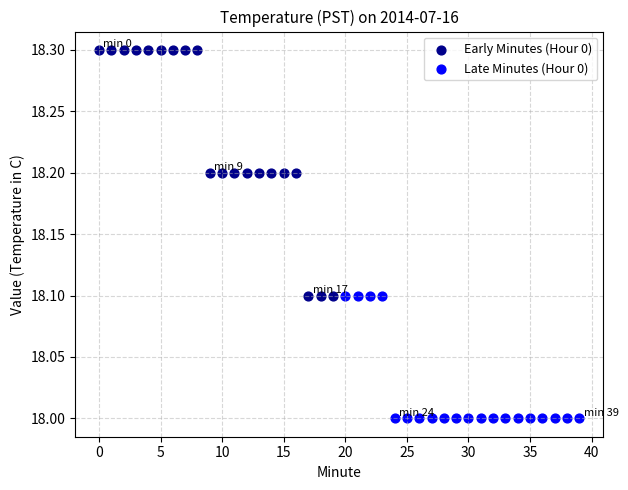

Which series has the largest Y range (max minus min)?

Early Minutes (Hour 0)